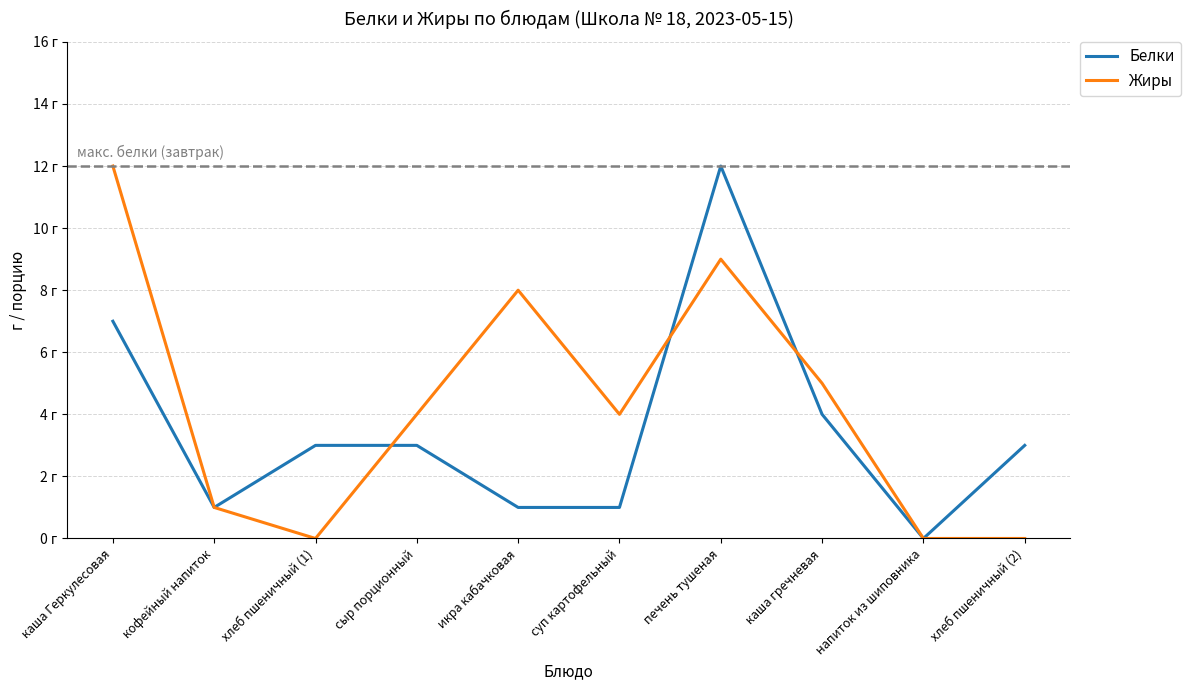

Does the chart have visible grid lines?

Yes